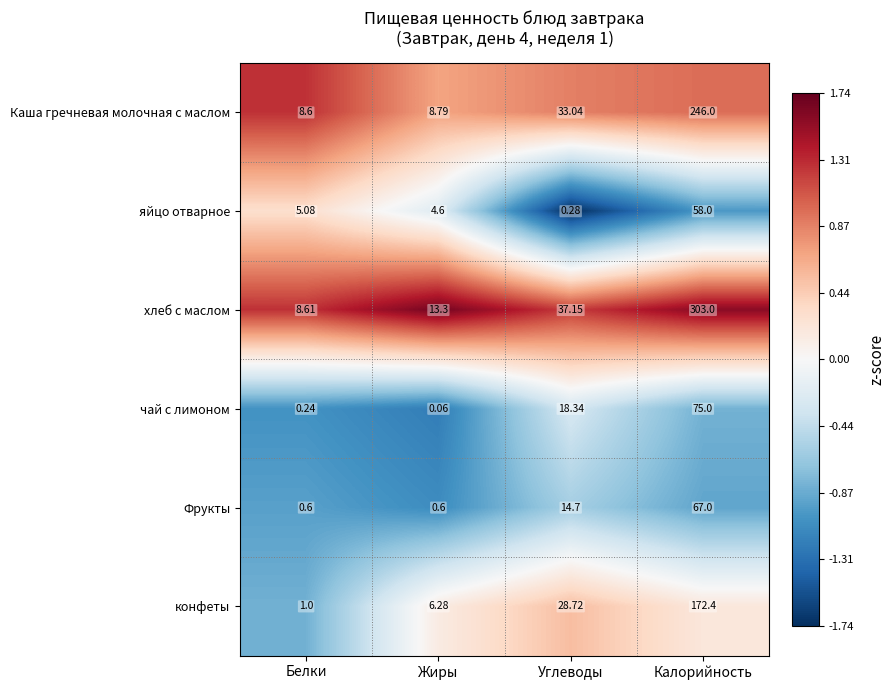

How many data points in Каша гречневая молочная с маслом are above 33?

2